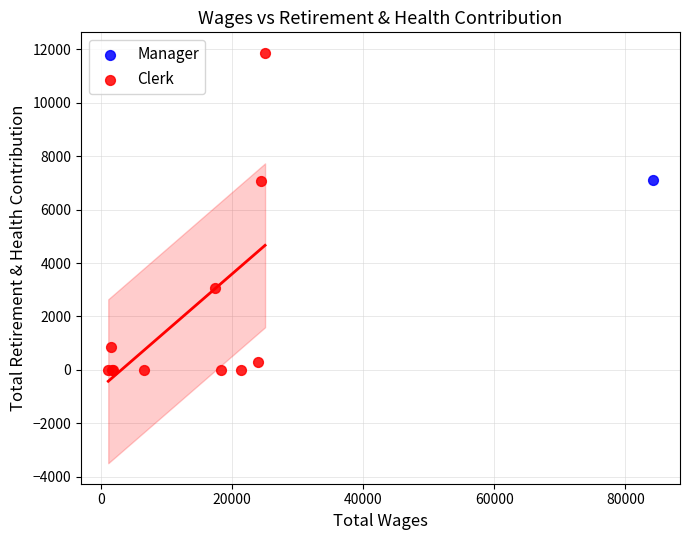

What are all the series names shown in the legend?

Manager, Clerk